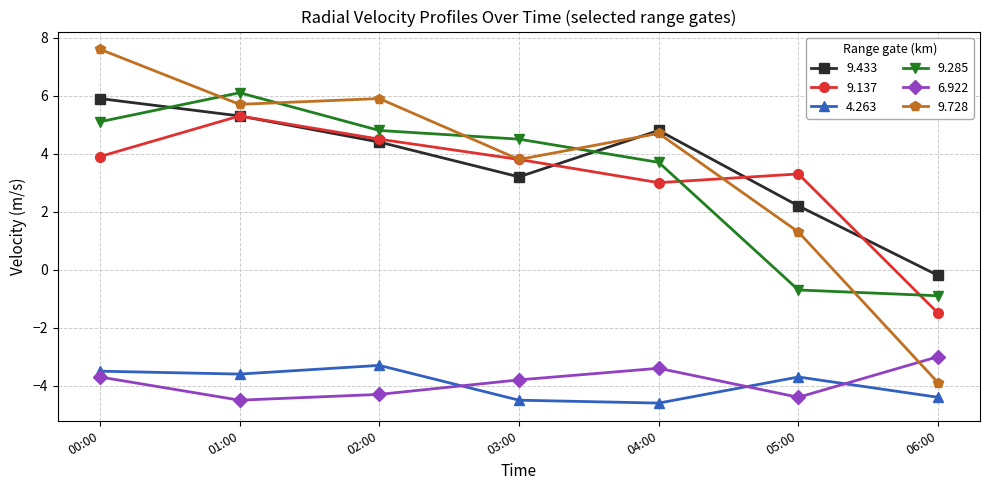

Which series has the widest spread of values?

9.728